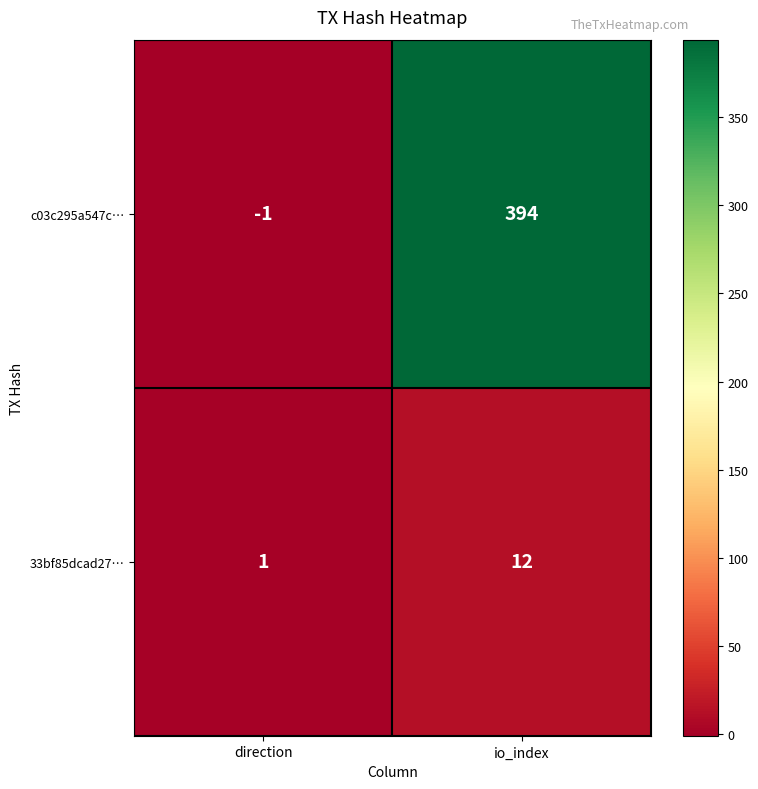

Reading left to right, list all the values displayed in this chart.

c03c295a547c…: direction=-1	io_index=394
33bf85dcad27…: direction=1	io_index=12